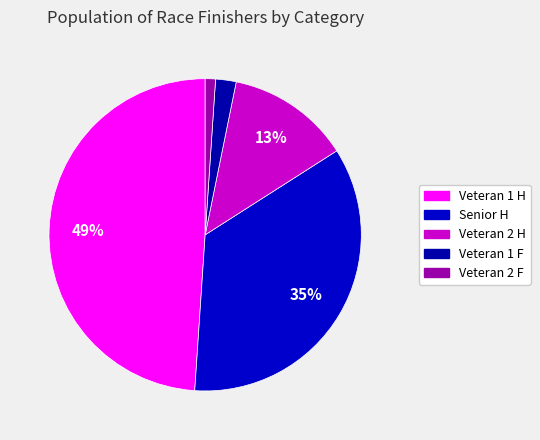

To the nearest percent, what is the average slice percentage?

20%